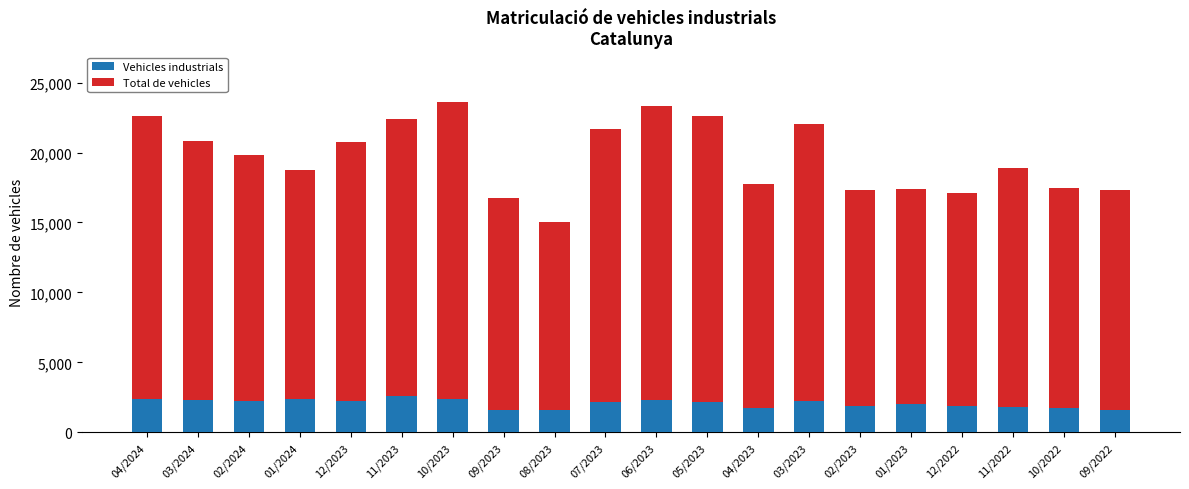

What is the sum of all Vehicles industrials values?

41378